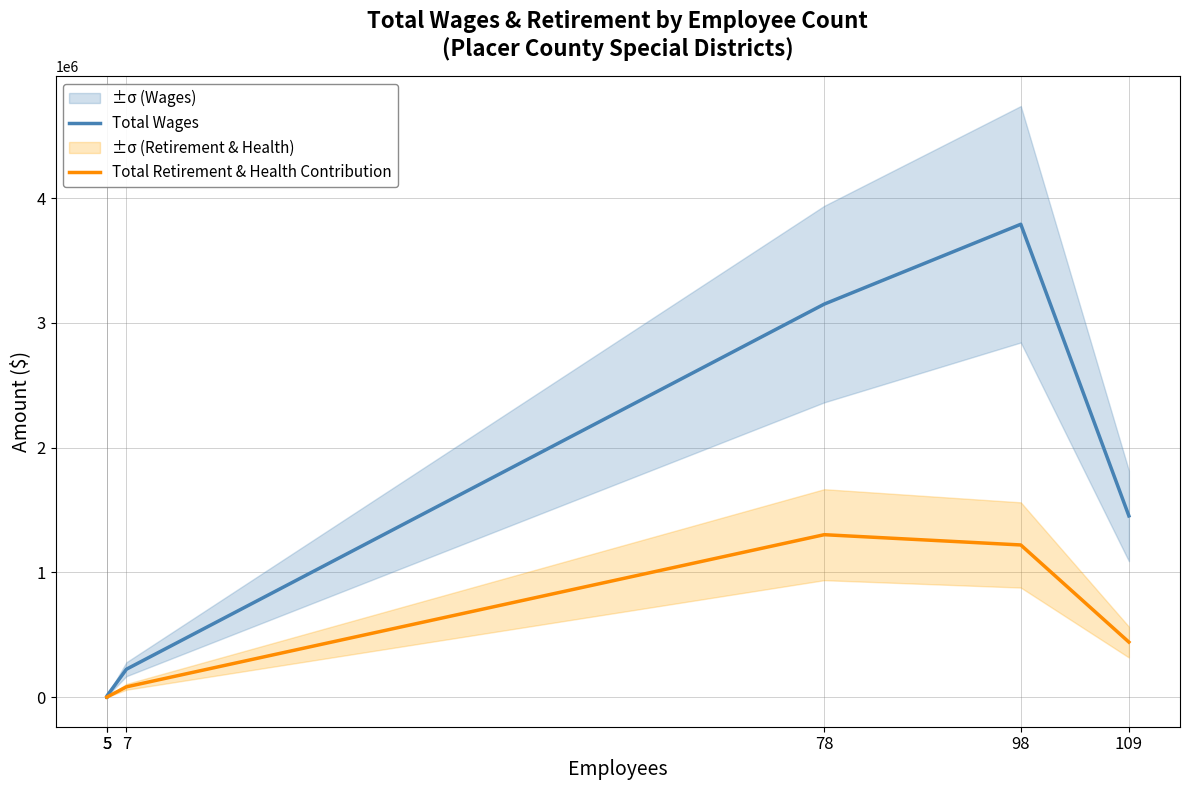

Where is the first local maximum for Total Retirement & Health Contribution?

78